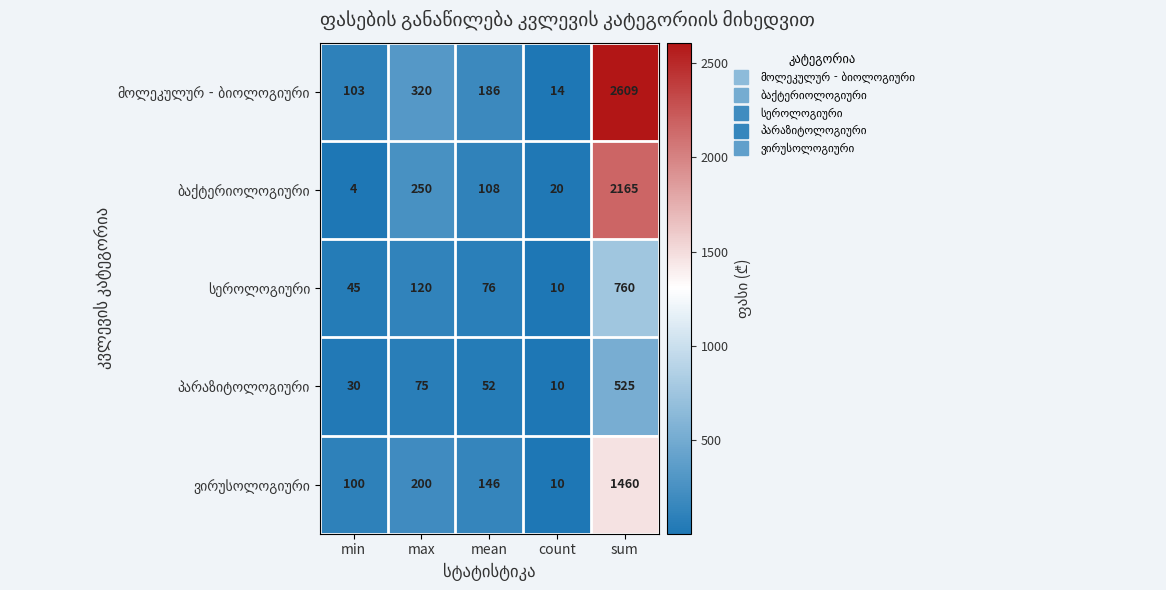

What is the maximum value shown in the chart?

2609